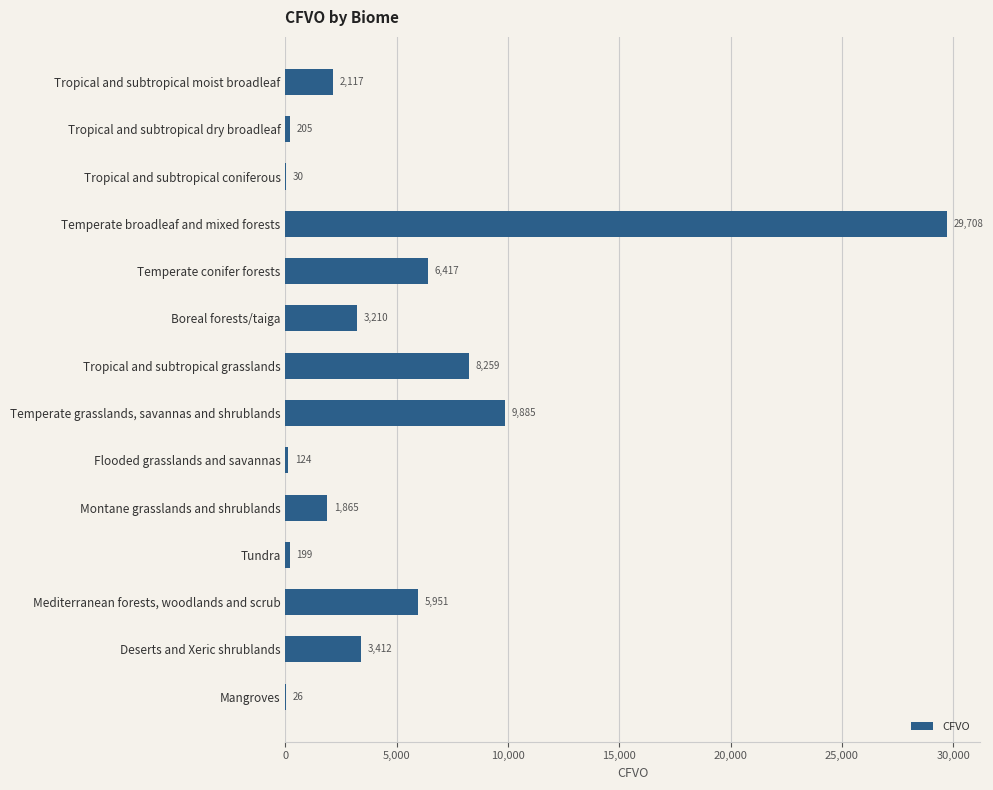

Is it true that the value at Deserts and Xeric shrublands is 5196?

False